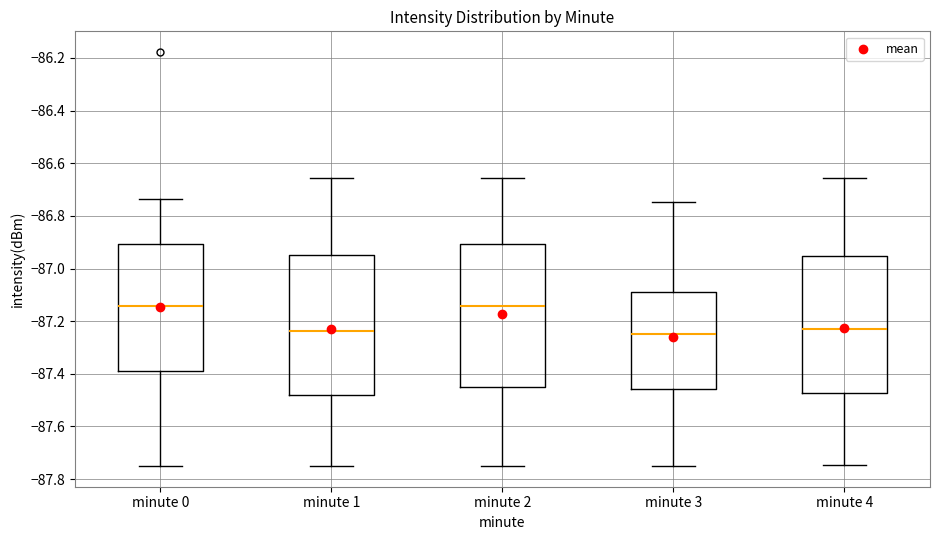

Where is the lower edge of the box for minute 4 on the y-axis? The values are not printed on the chart, so give them approximately, as read against the axis.

-87.48